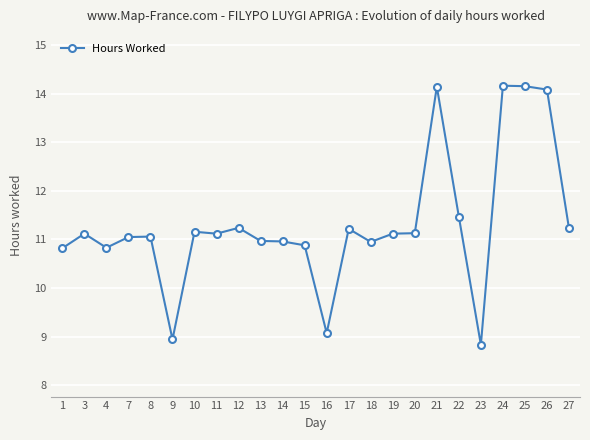

True or false: the data has more than 1 interior local peaks.

True